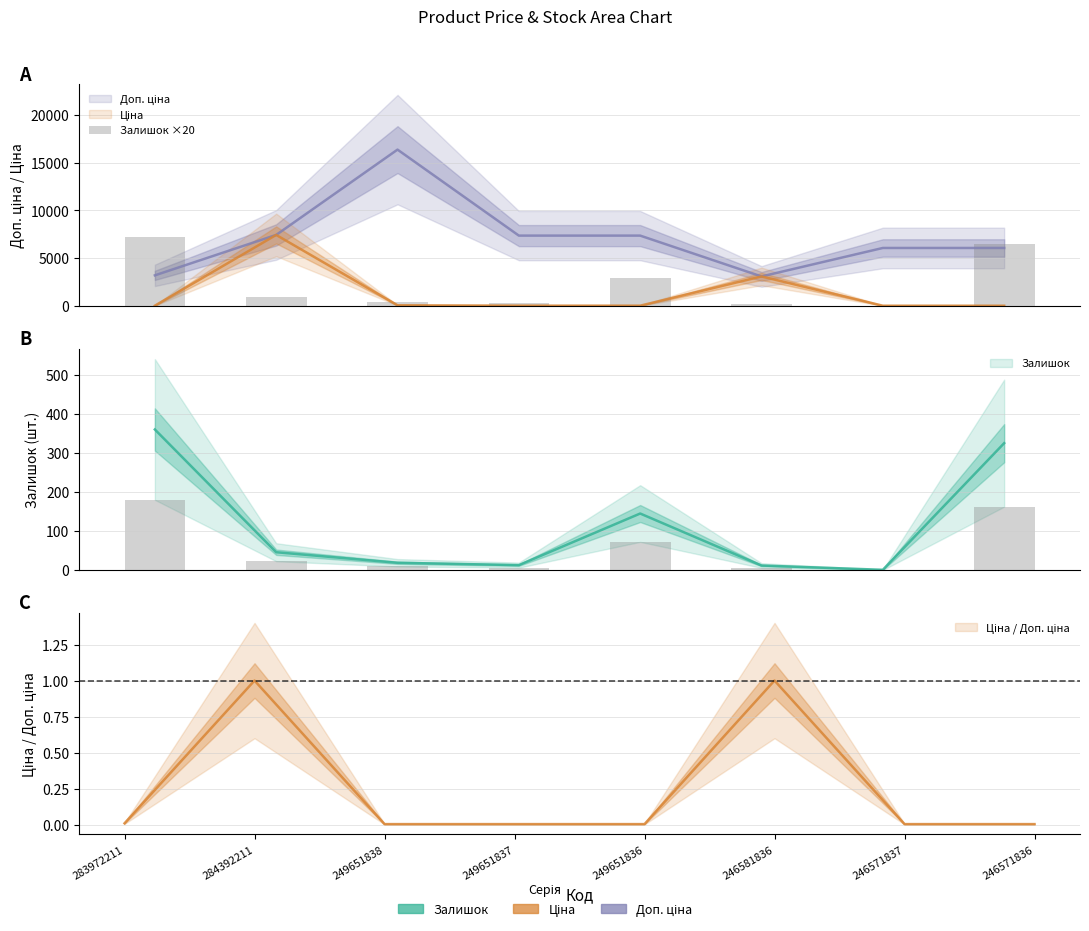

Approximately how many times larger is the value at 283972211 compared to 249651836?

2.5